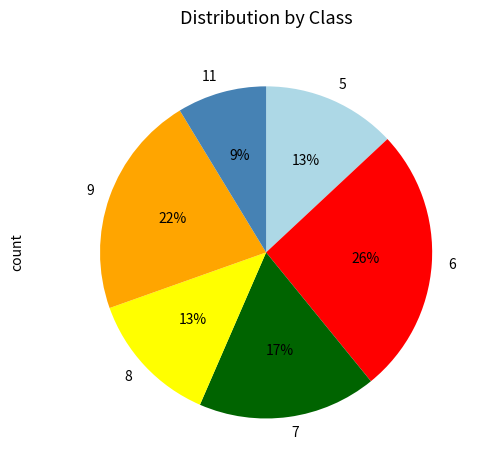

Is it true that 7 is 17% of the pie?

True